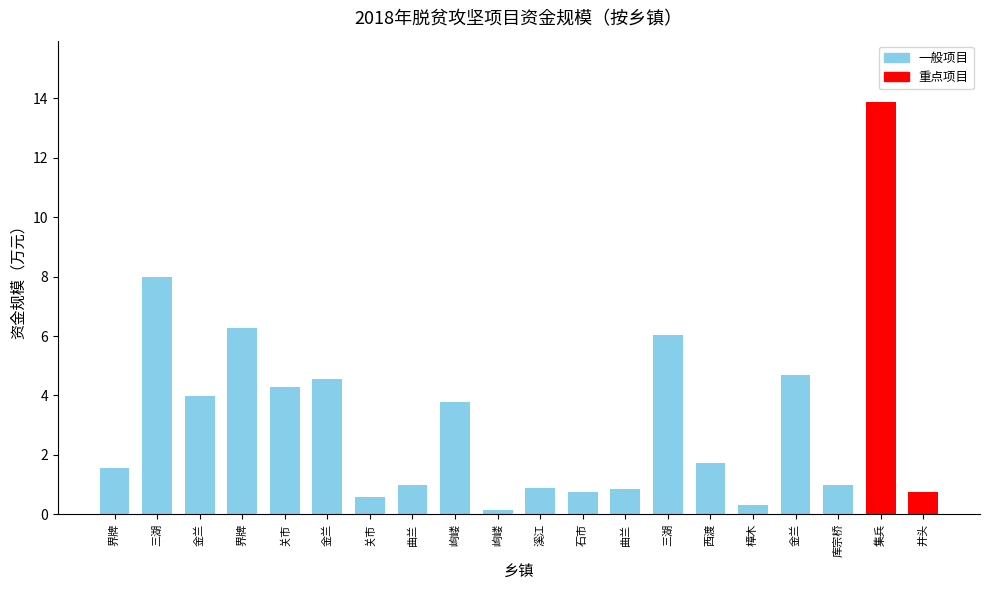

The chart shows a value of 0.2 at 樟木. True or false?

False